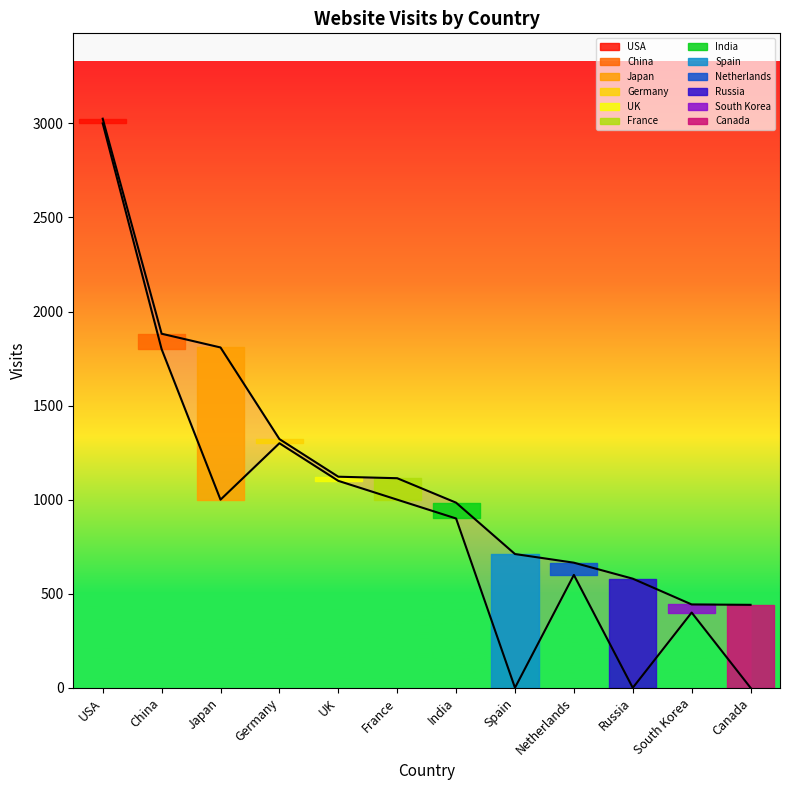

At which label does visits_inf first exceed 1000?

USA